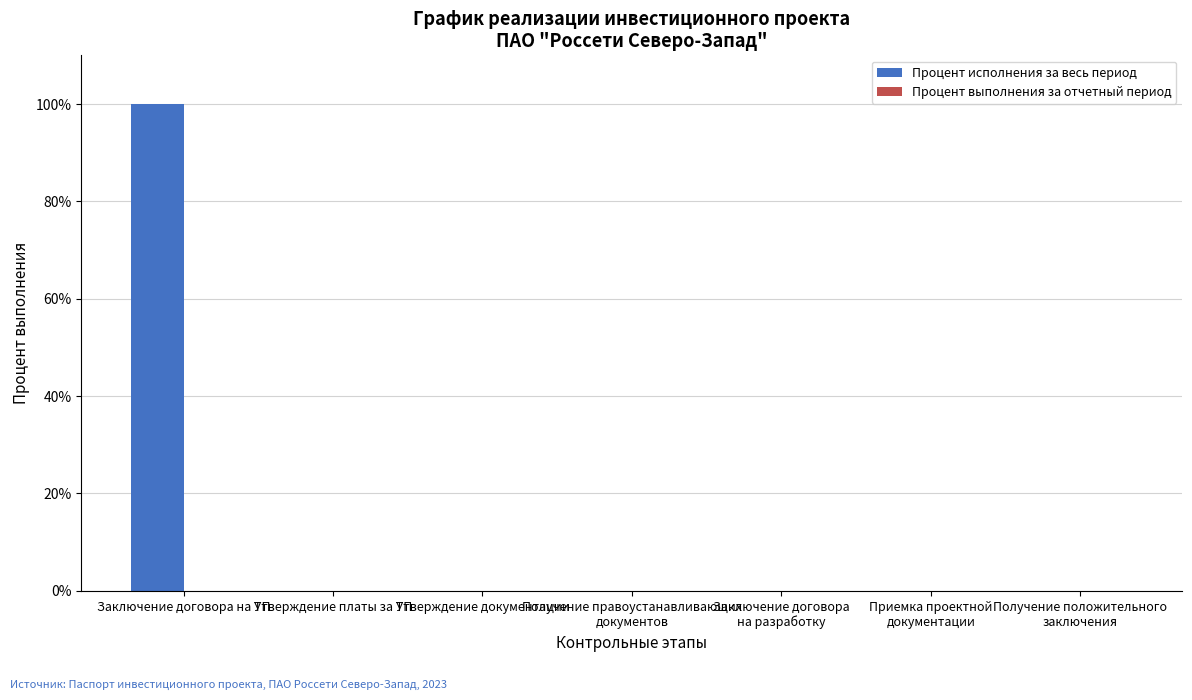

The value at Заключение договора на ТП is 100. True or false?

True